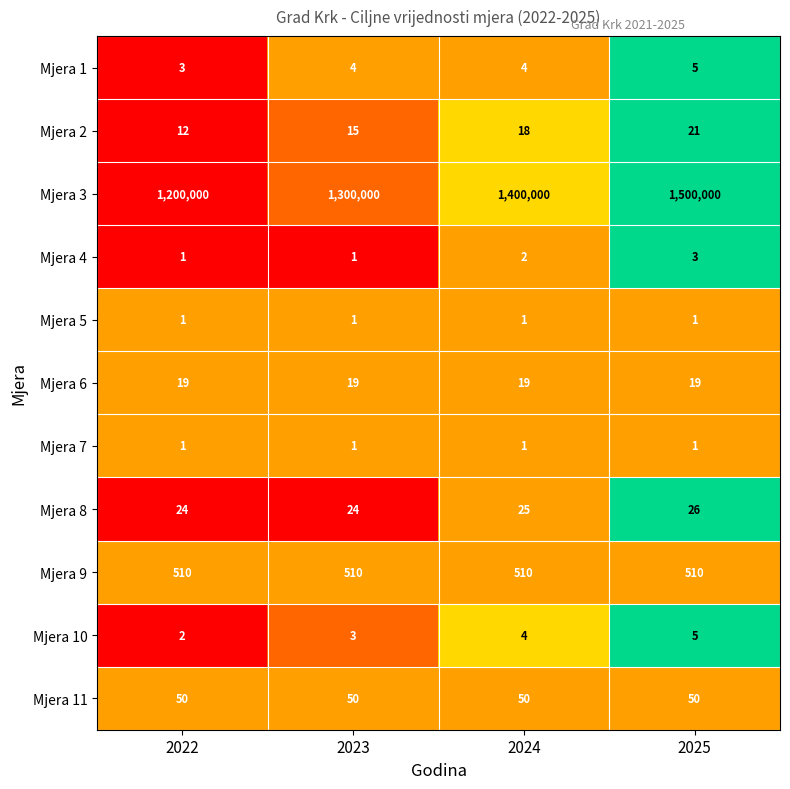

Which series has the largest range (max minus min)?

Mjera 3